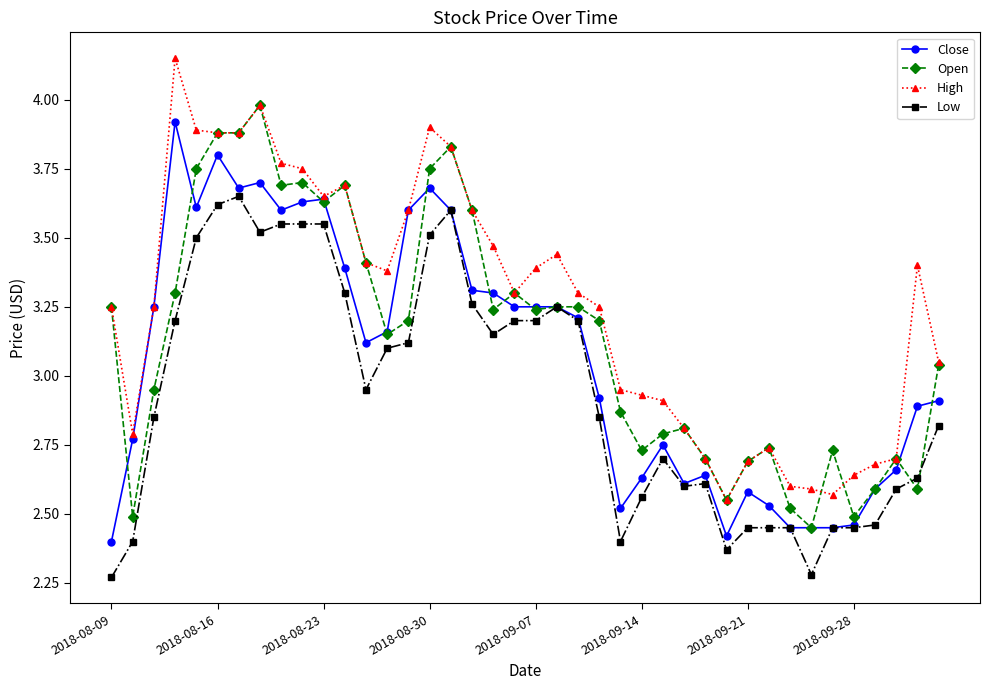

What is the sum of all High values?

130.3